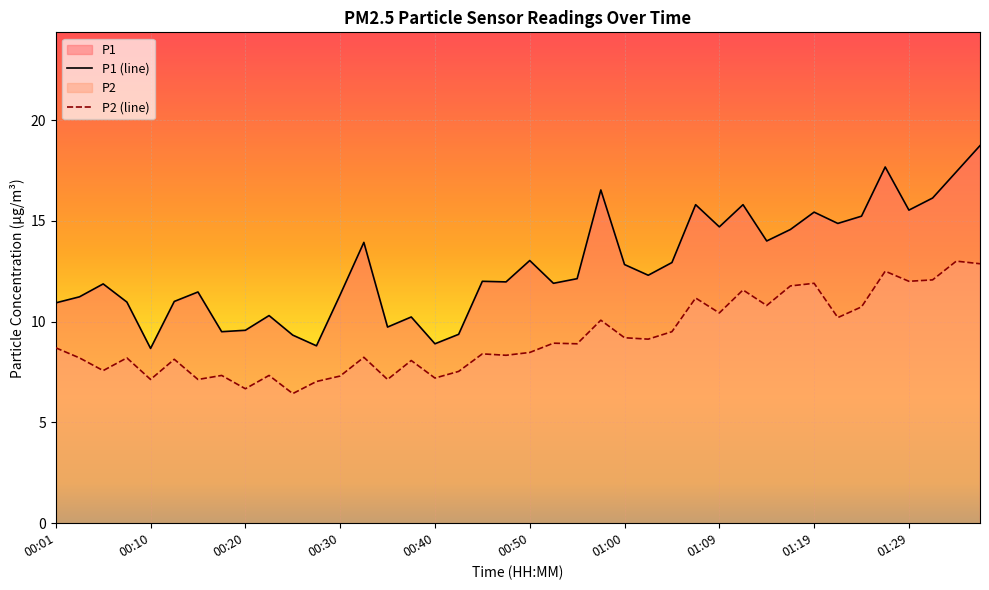

Which series has the largest total across all categories?

P1 (line)